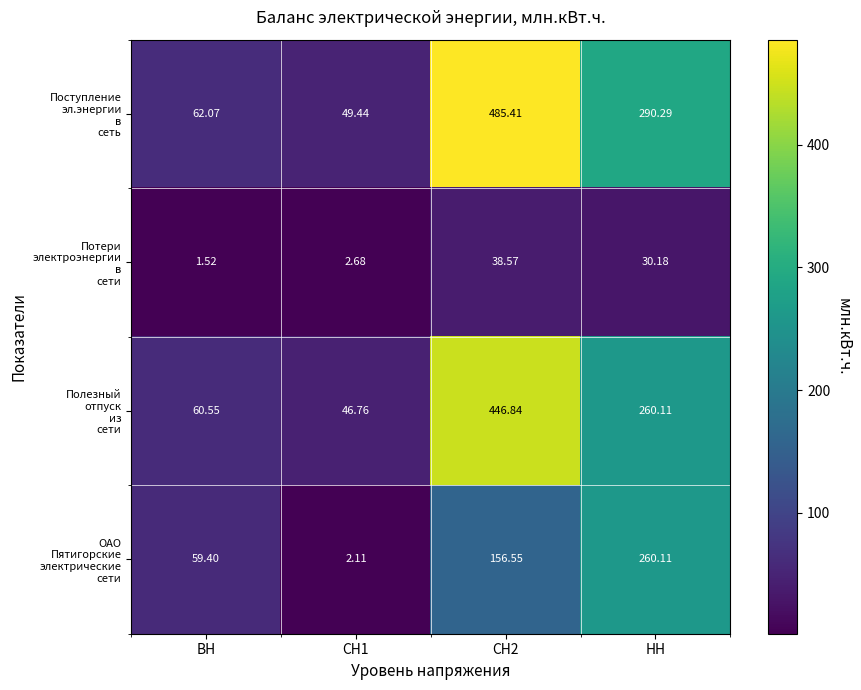

Count the number of data series in this chart.

4